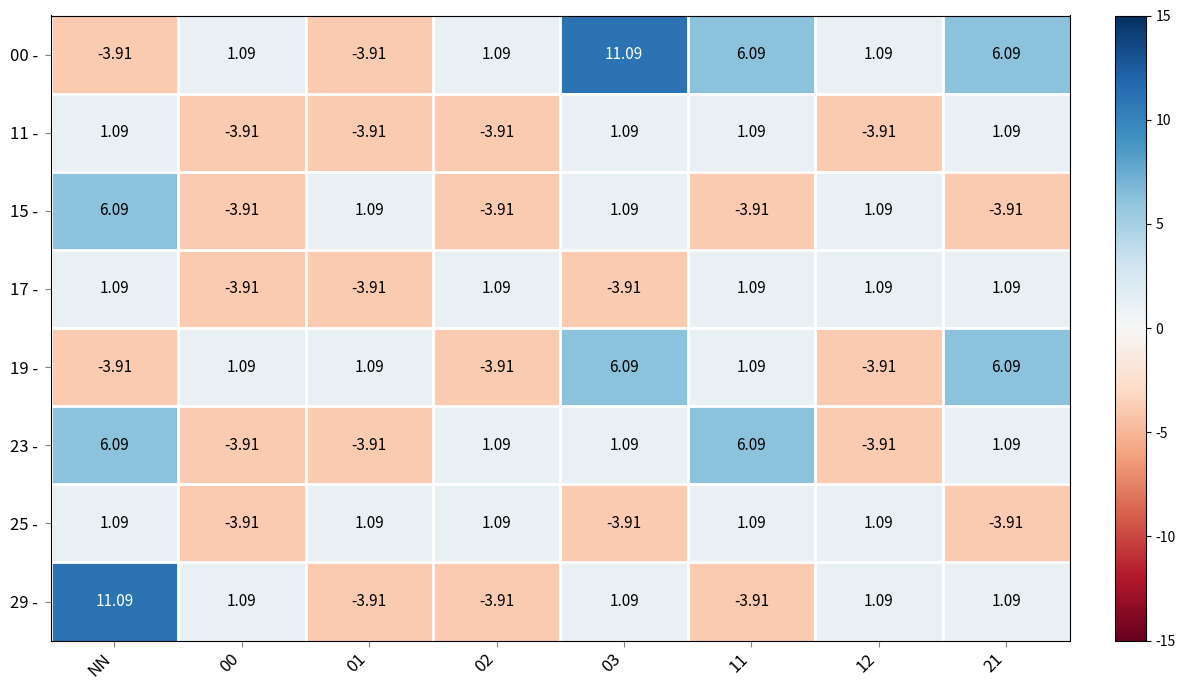

At which label does 11 - first exceed 1?

NN